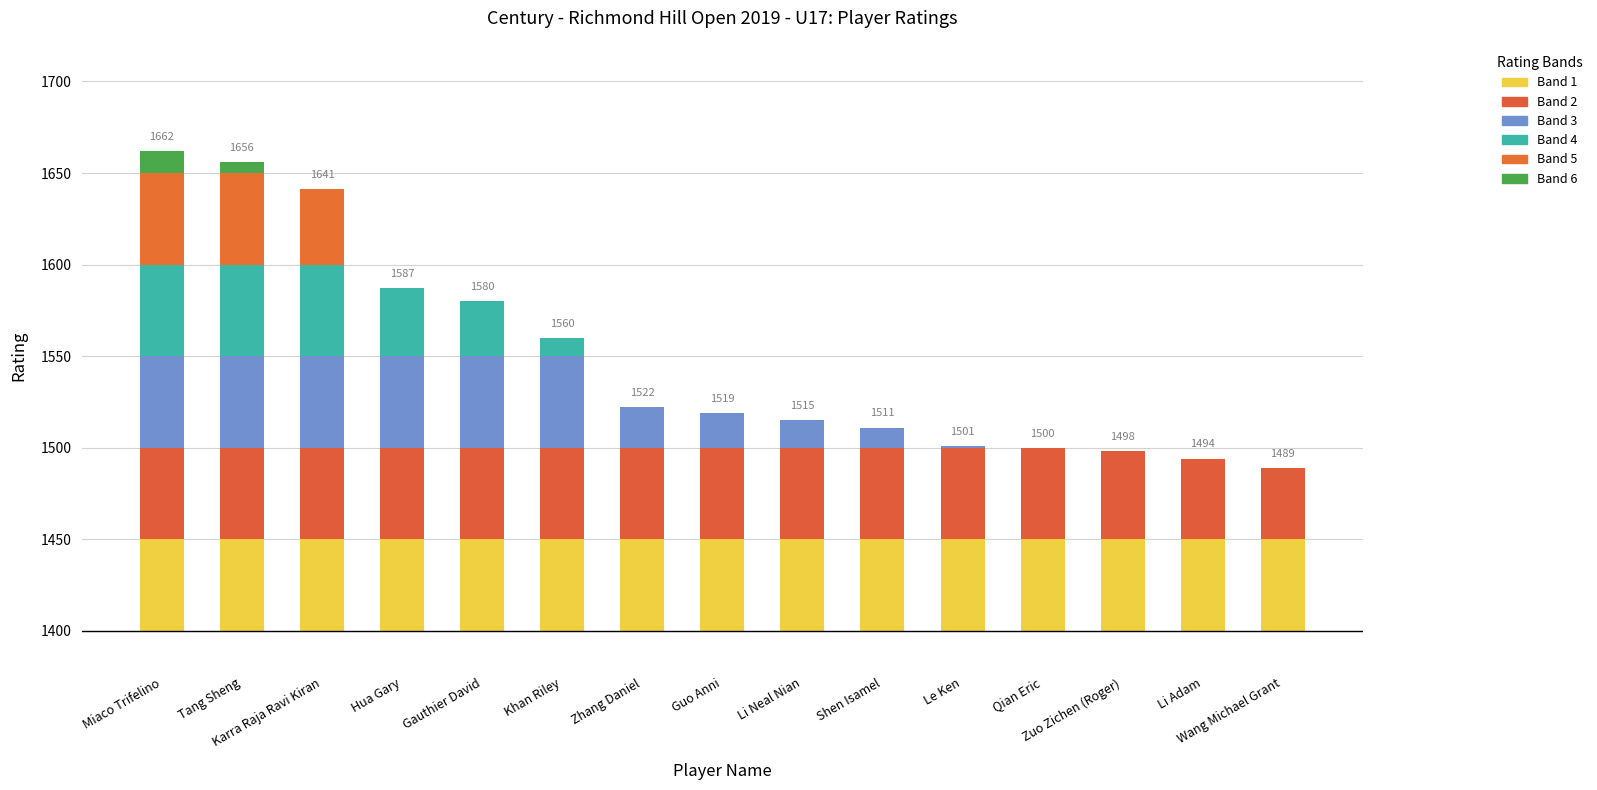

Which series changed the most between Zhang Daniel and Zuo Zichen (Roger)?

Band 3